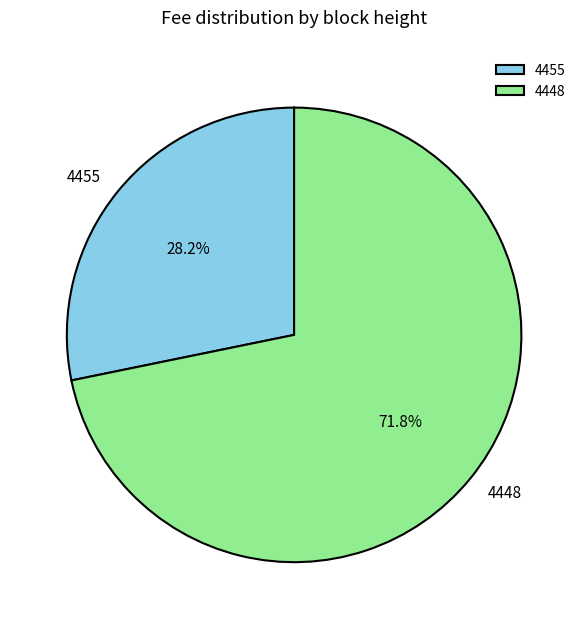

Between 4448 and 4455, which is larger?

4448